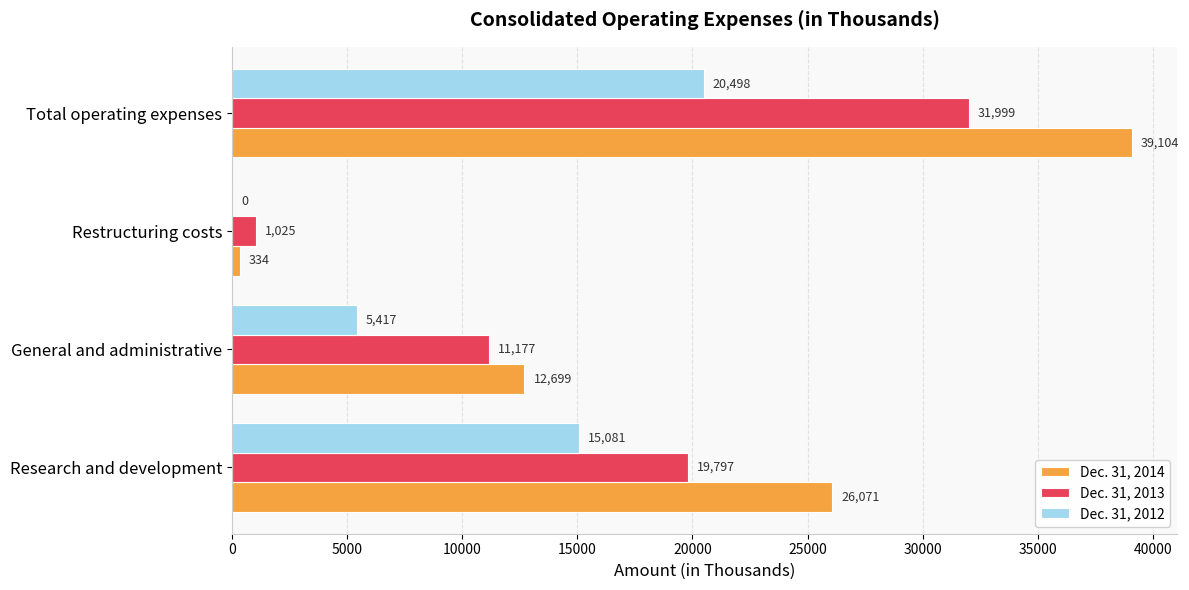

What is the sum of the Dec. 31, 2014 values at Total operating expenses and Research and development?

65175